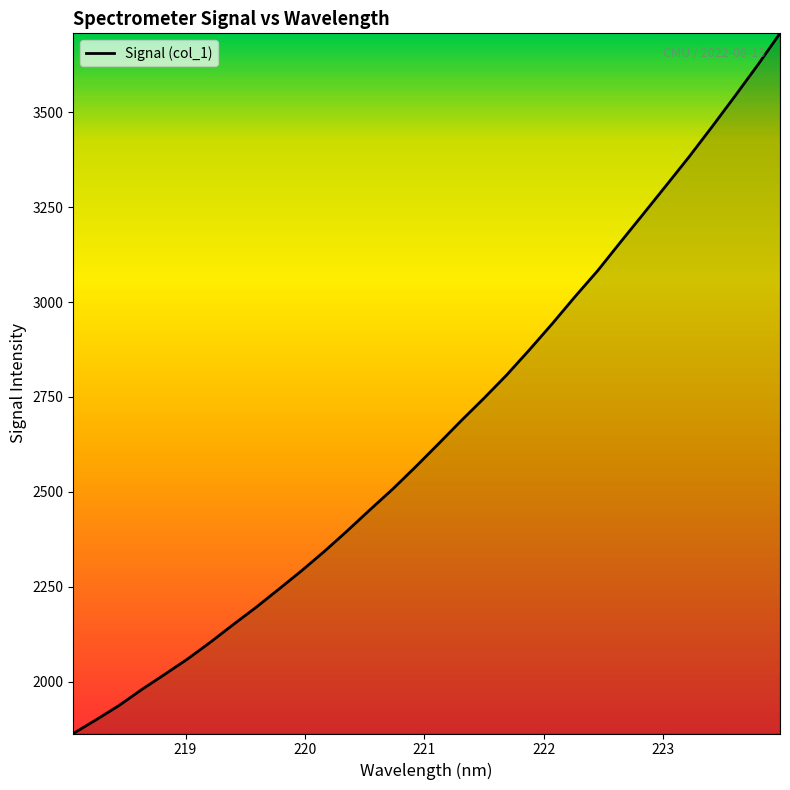

What is the smallest value displayed?

1863.3